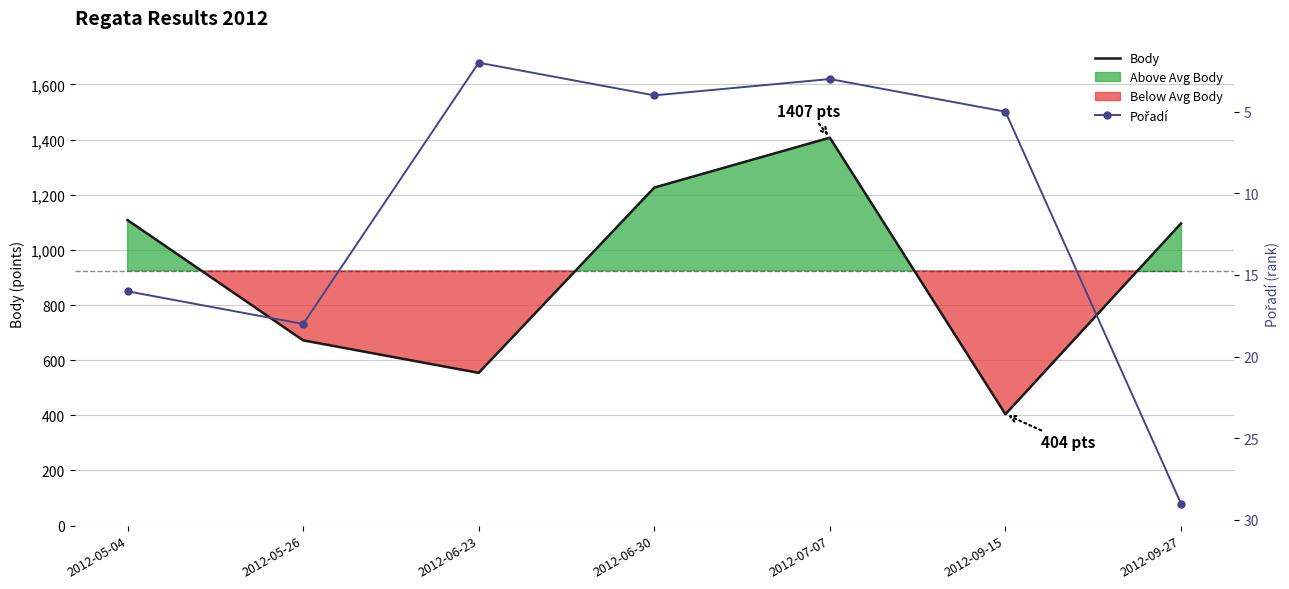

Count the number of data series in this chart.

2